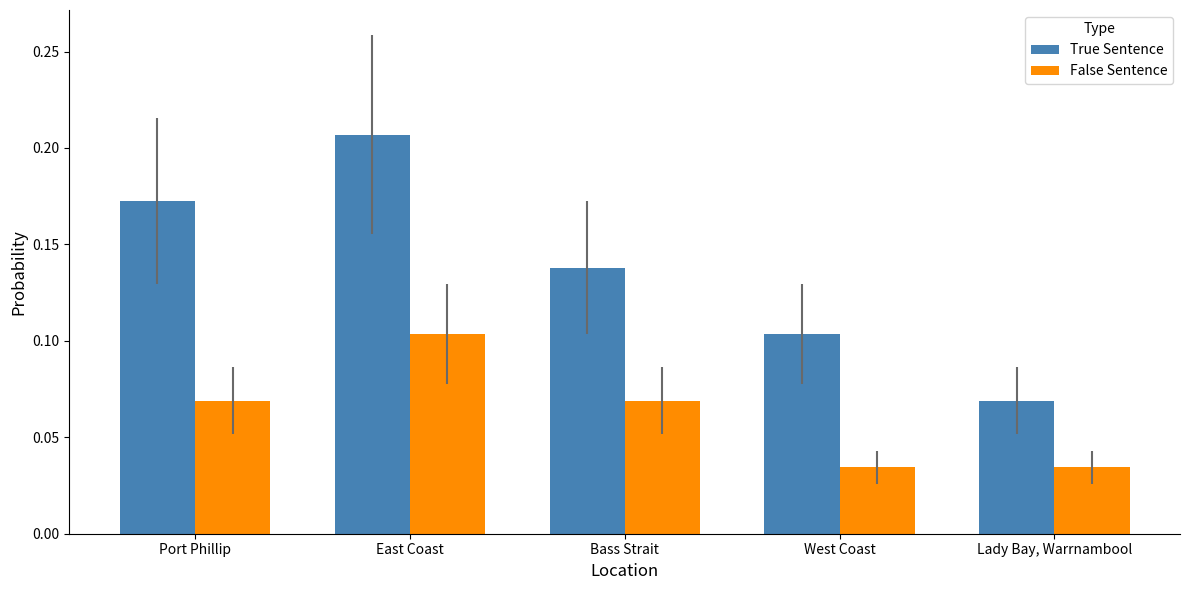

How many groups of bars are there?

5